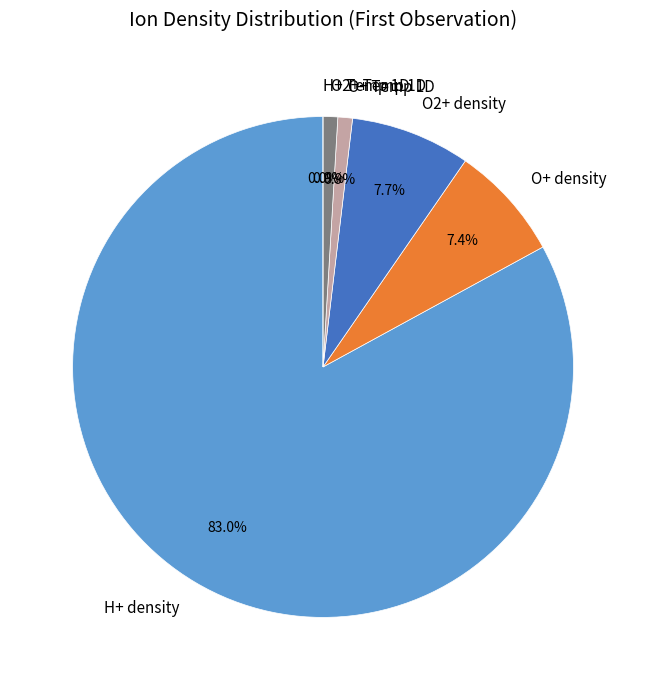

To the nearest percent, what is the difference between the O2+ Temp 1D and O+ density slice percentages?

6%